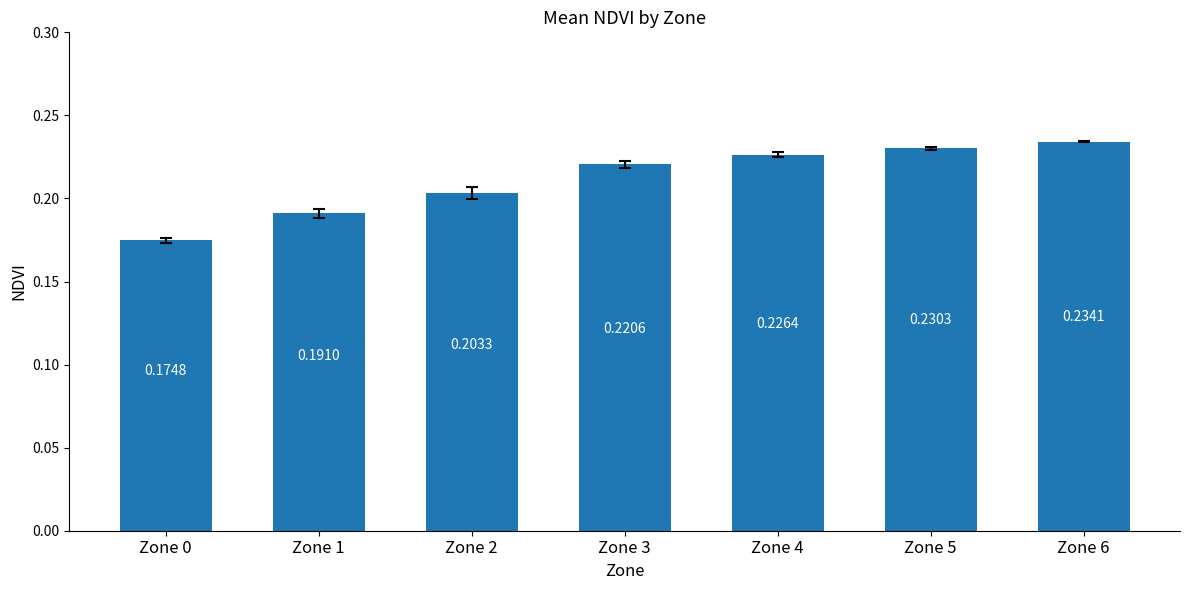

Between Zone 6 and Zone 4, which is larger?

Zone 6